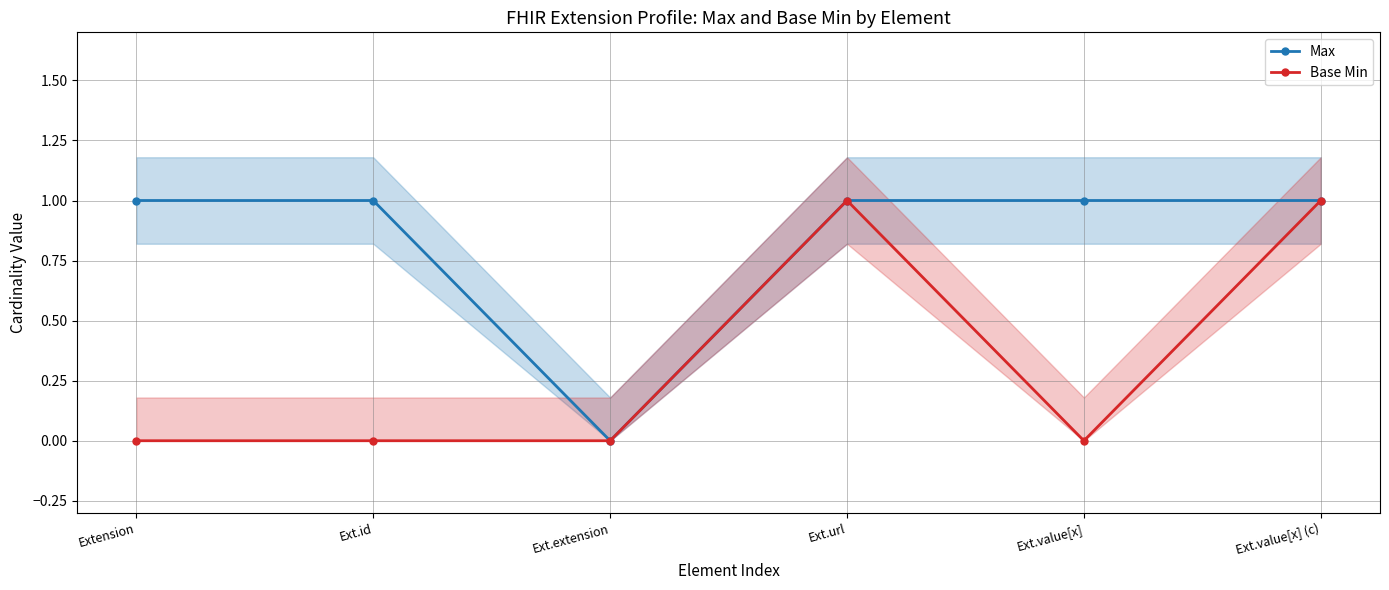

True or false: Max and Base Min cross at least once.

False